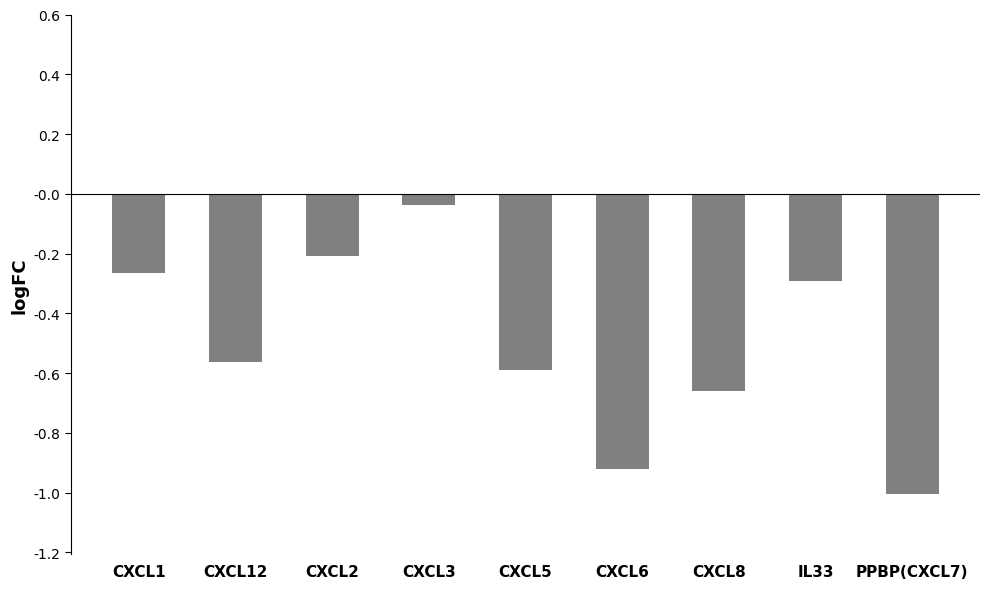

What is the label of the 7th bar from the right?

CXCL2